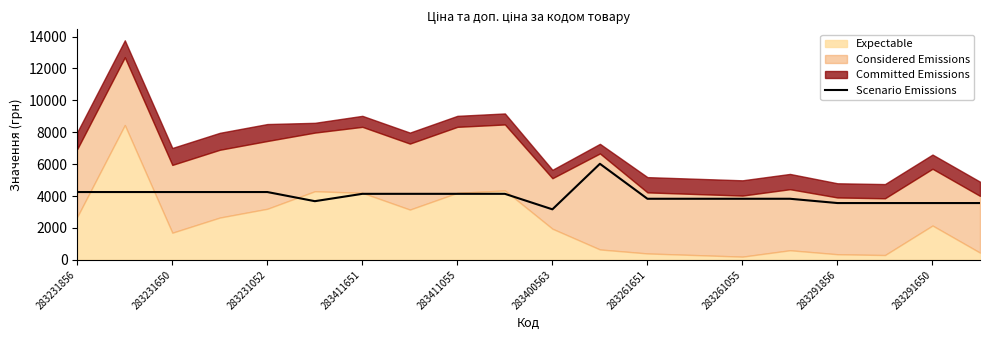

Is it true that Scenario Emissions equals 4250.5 at 283231650?

True